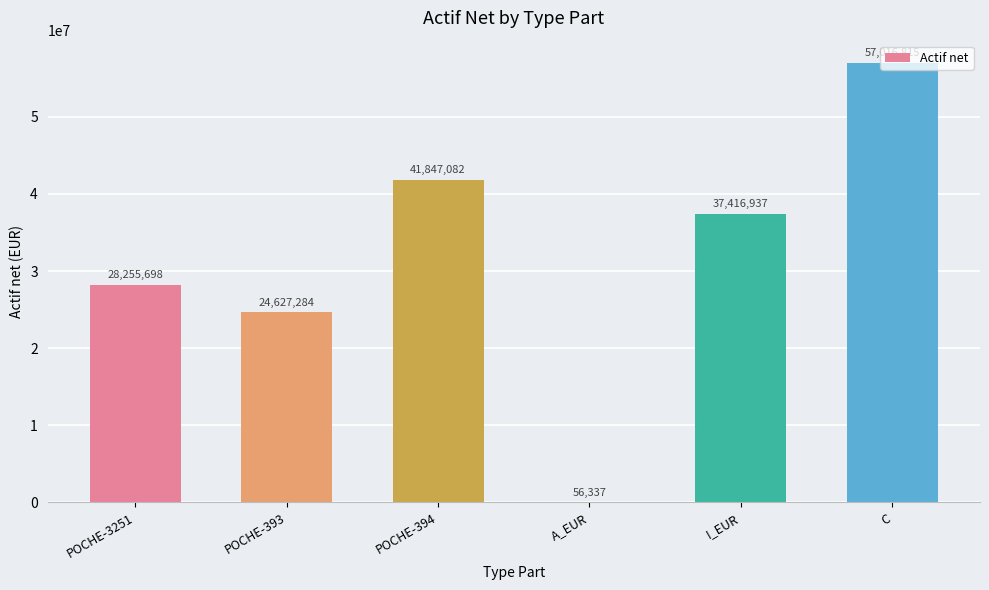

What is the greatest value displayed?

57016815.0